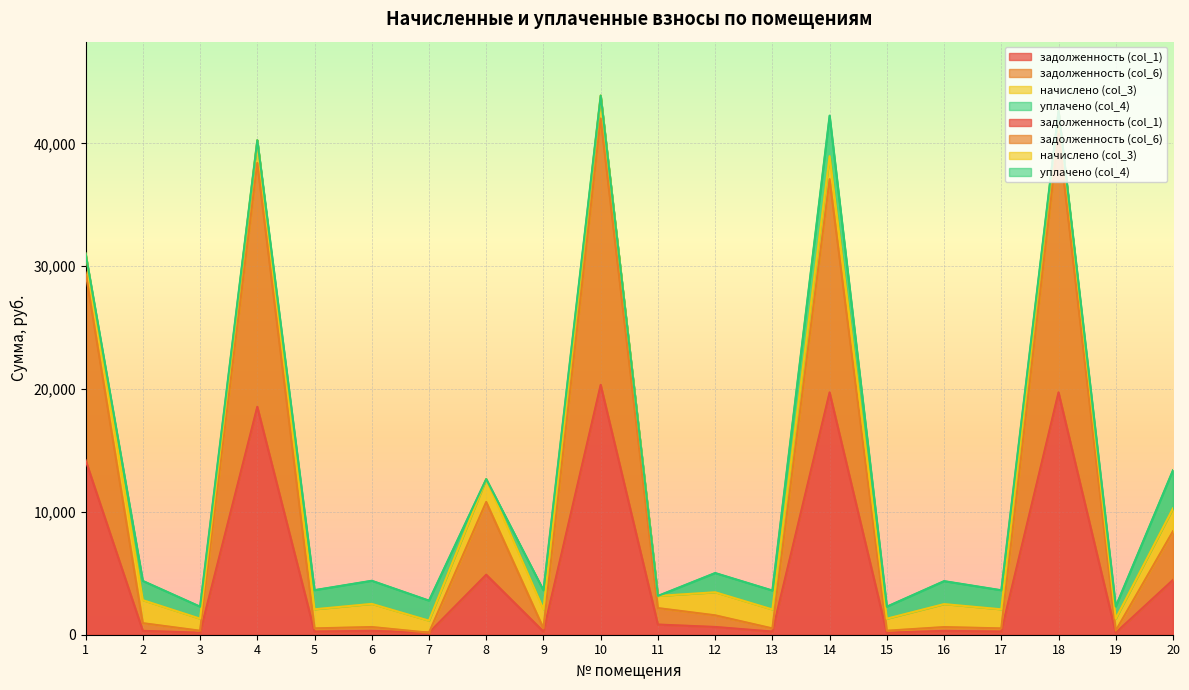

Does the chart display data point markers on the line(s)?

No